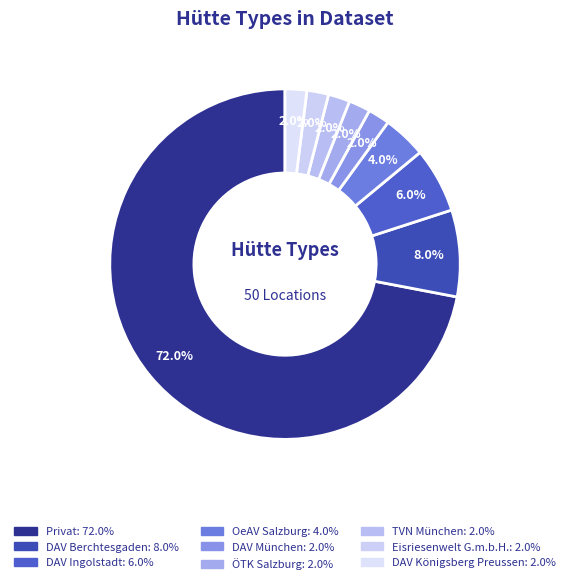

Count the number of slices in the pie.

9